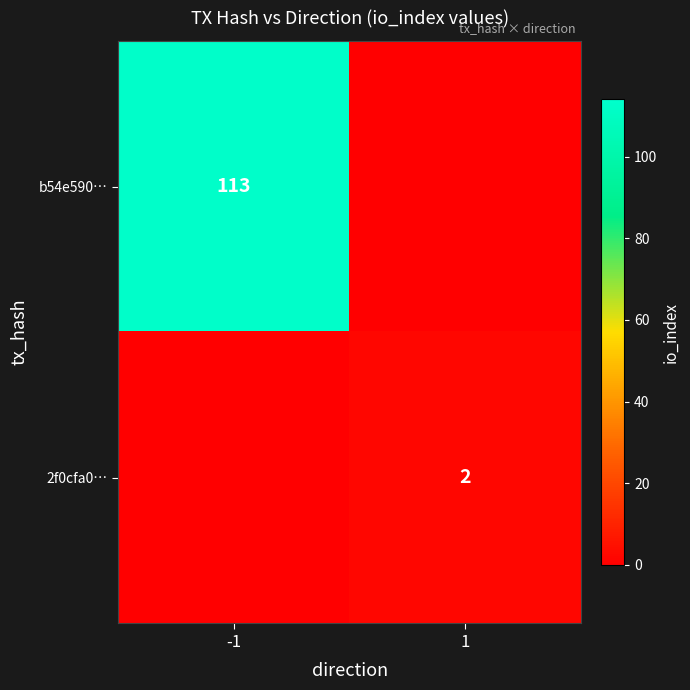

Is it true that b54e590… equals 31 at -1?

False